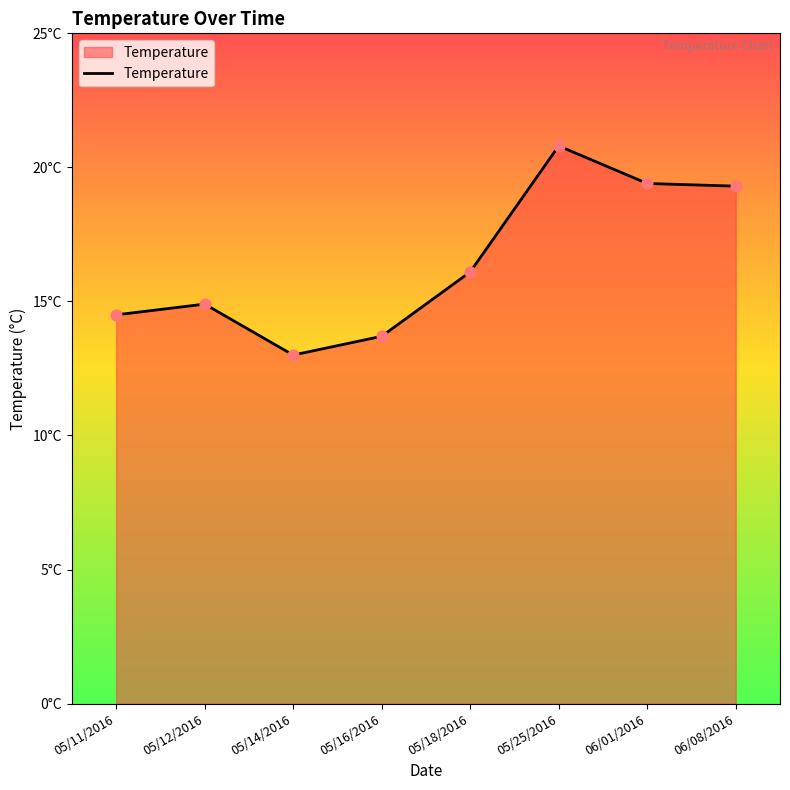

Approximately how many times larger is the value at 05/12/2016 compared to 05/25/2016?

0.7